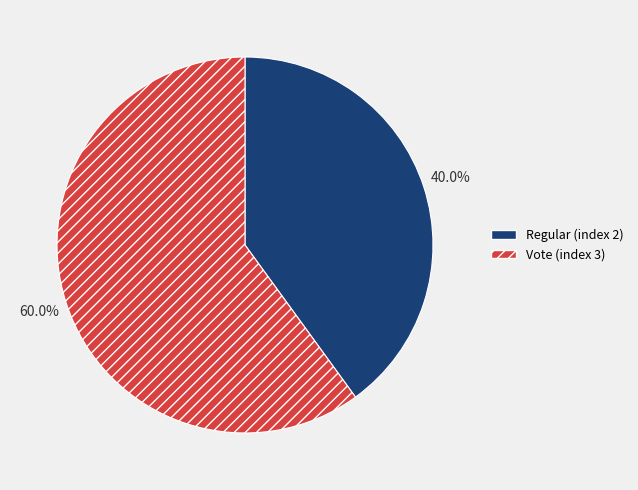

Rank the categories by value from highest to lowest.

Vote (index 3), Regular (index 2)